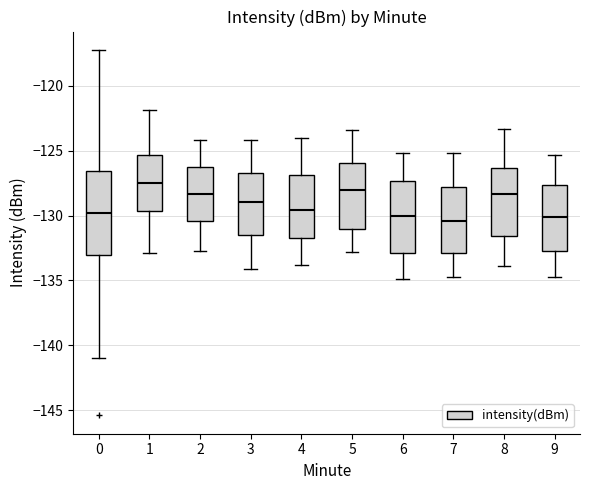

Where is the upper edge of the box at x = 6 on the y-axis? The values are not printed on the chart, so give them approximately, as read against the axis.

-127.5